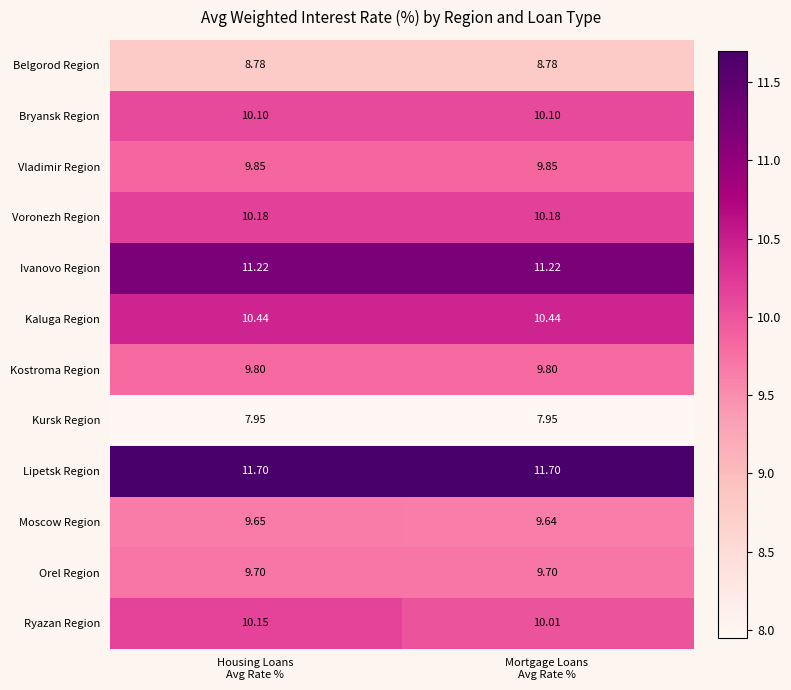

Rank the series at Mortgage Loans
Avg Rate % from lowest to highest value.

Kursk Region, Belgorod Region, Moscow Region, Orel Region, Kostroma Region, Vladimir Region, Ryazan Region, Bryansk Region, Voronezh Region, Kaluga Region, Ivanovo Region, Lipetsk Region